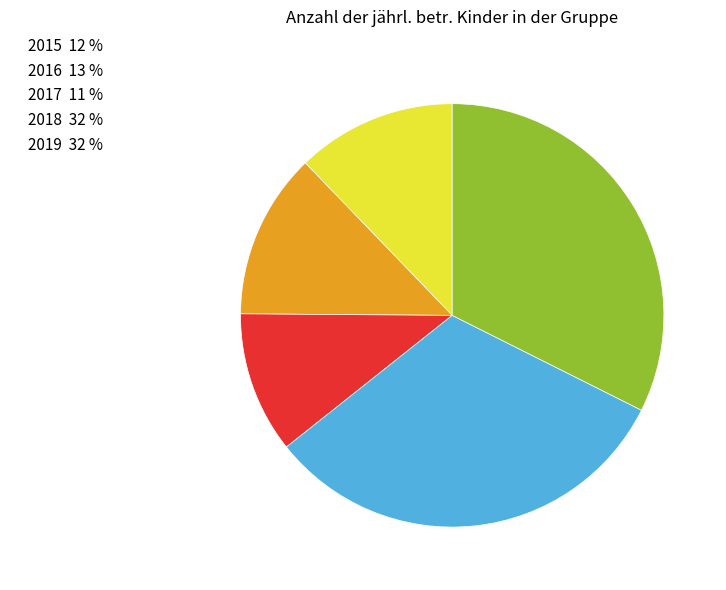

Is it true that 2016 is 13% of the pie?

True